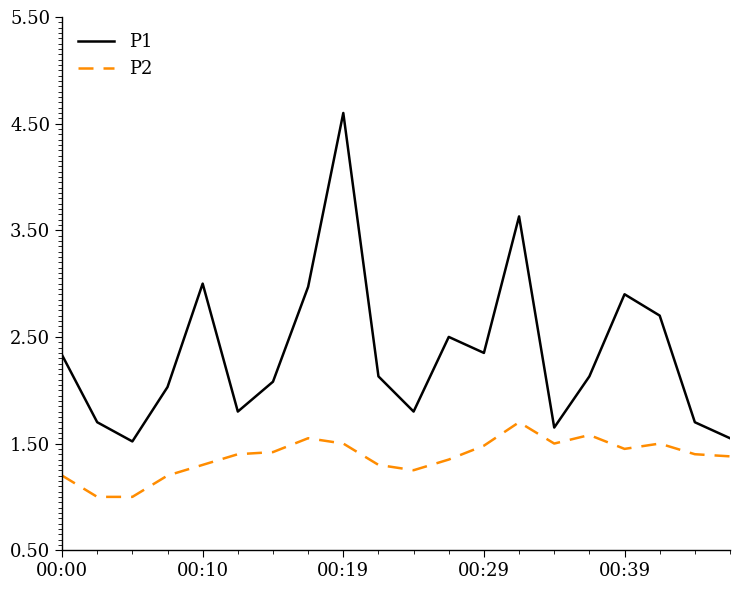

How many categories are shown in the chart?

20